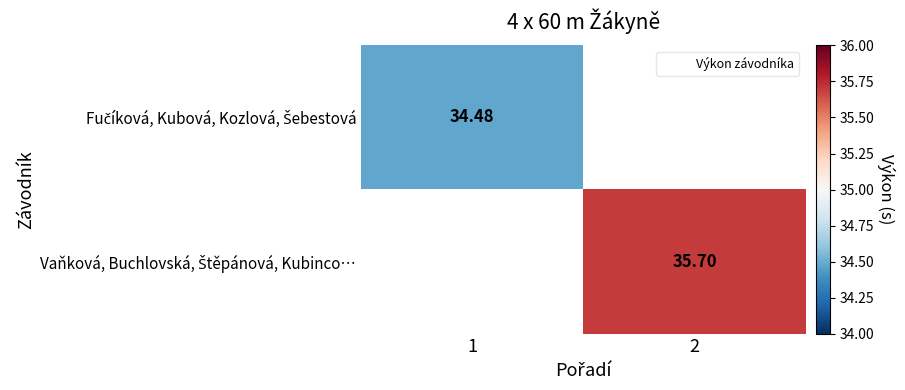

At which category does the chart reach its peak across all series?

2